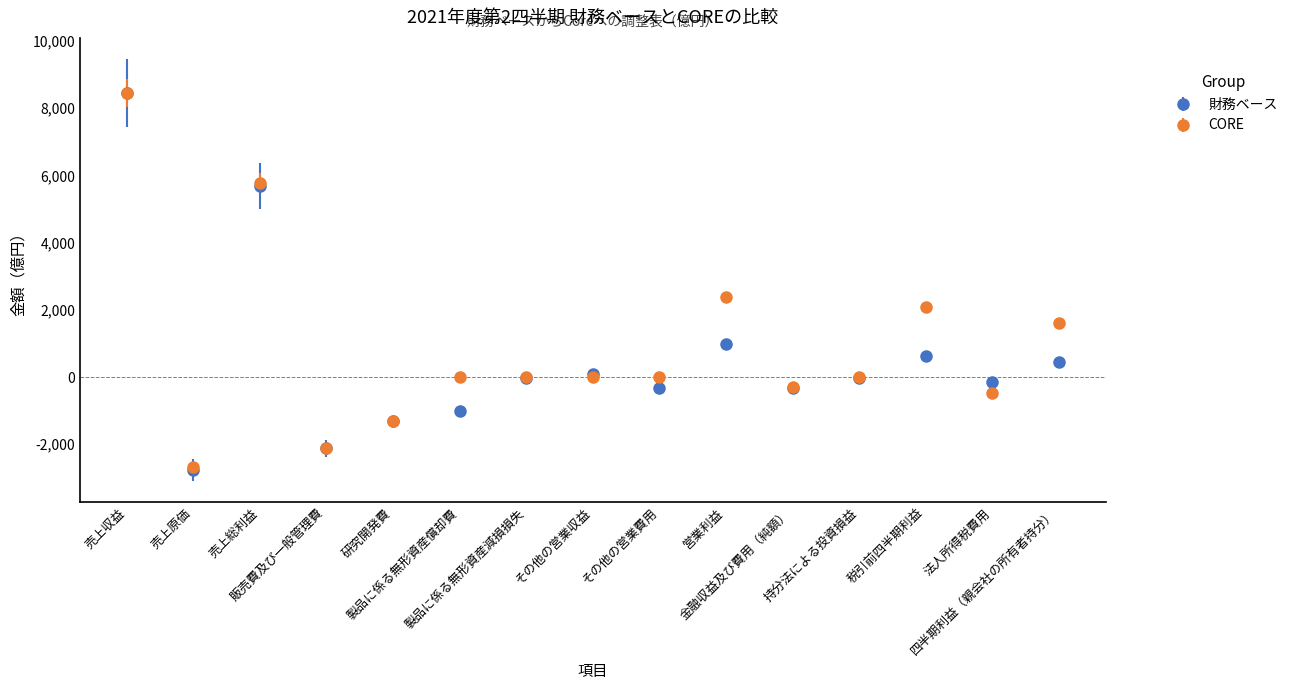

What is the greatest value displayed?

8448